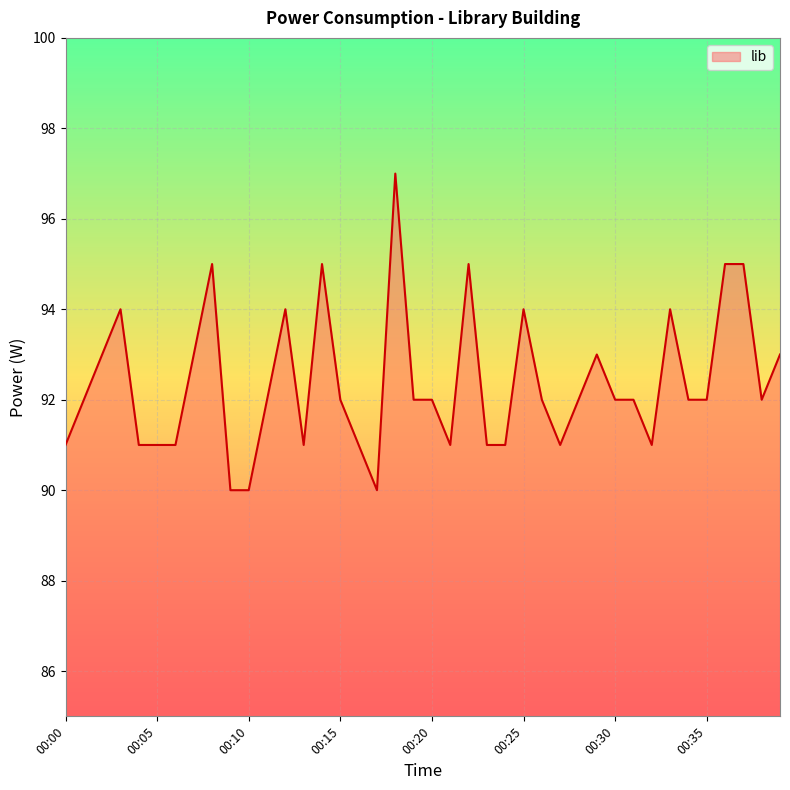

What is the maximum value shown in the chart?

97